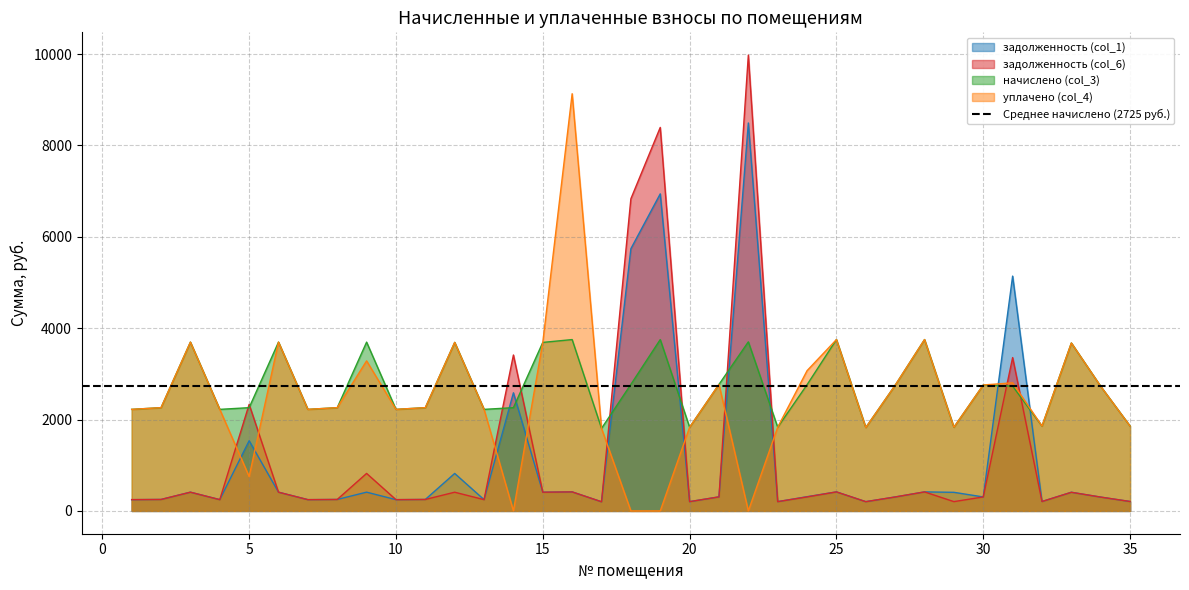

List the series in order of their peak value, highest first.

задолженность (col_6), уплачено (col_4), задолженность (col_1), начислено (col_3)